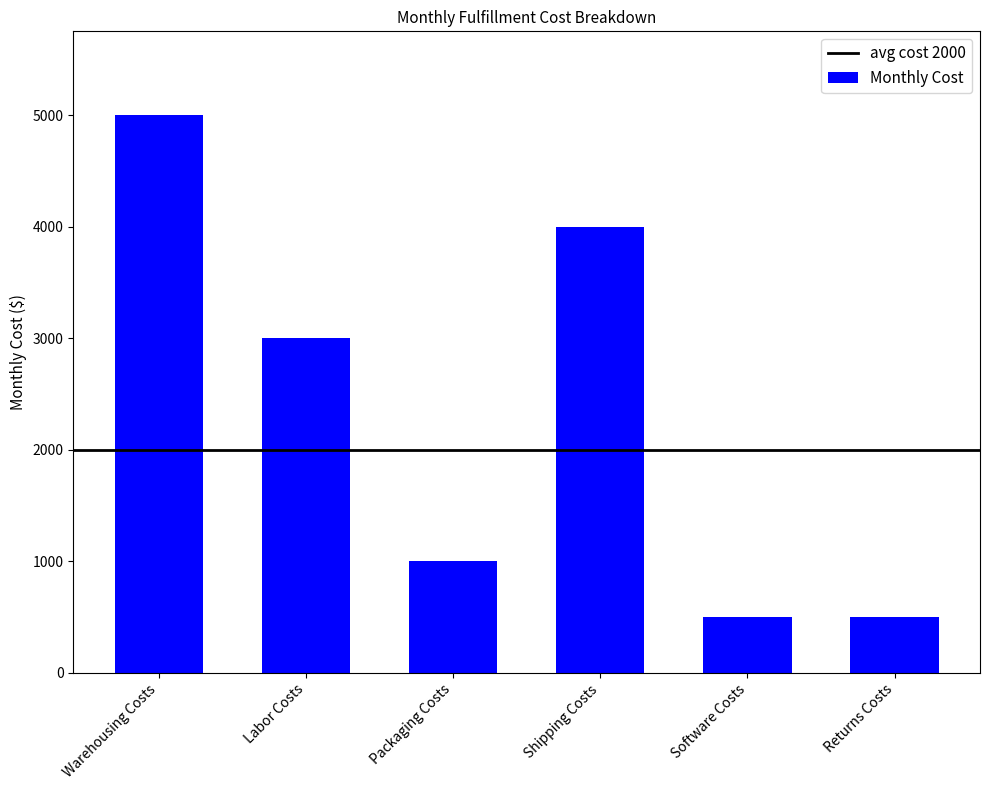

What is the change in value from Warehousing Costs to Shipping Costs?

-1000